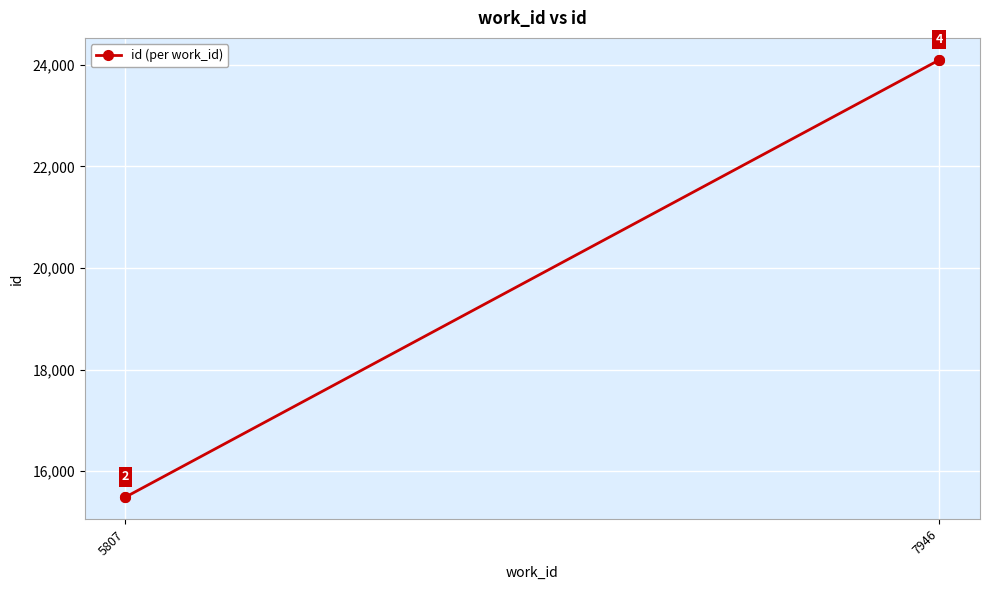

How many values are below 24098?

2